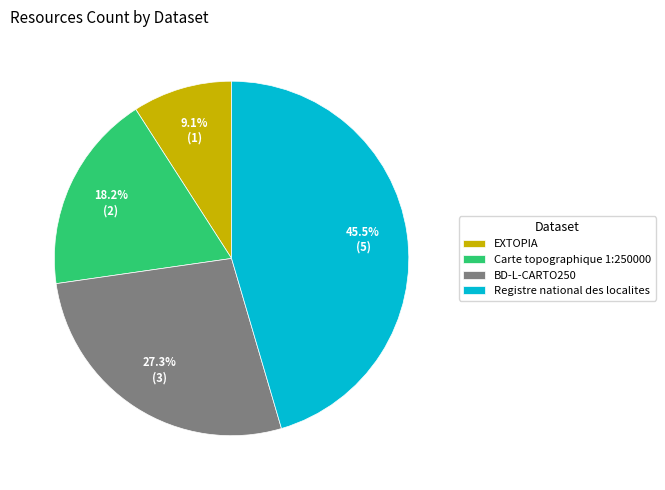

What percentage do BD-L-CARTO250 and EXTOPIA together represent?

36.4%